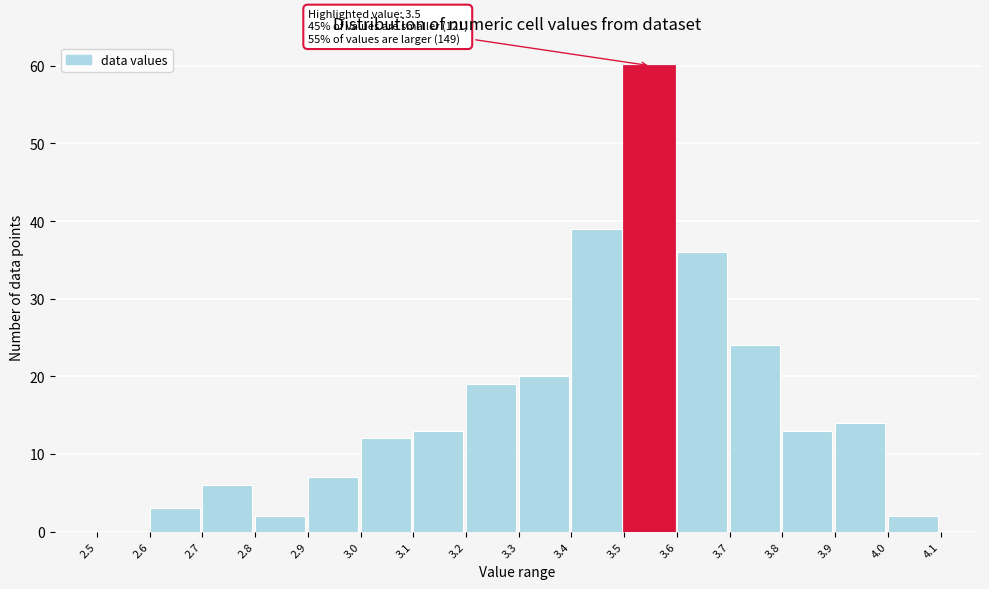

Over which range of the x-axis is the bar tallest?

3.5 to 3.6